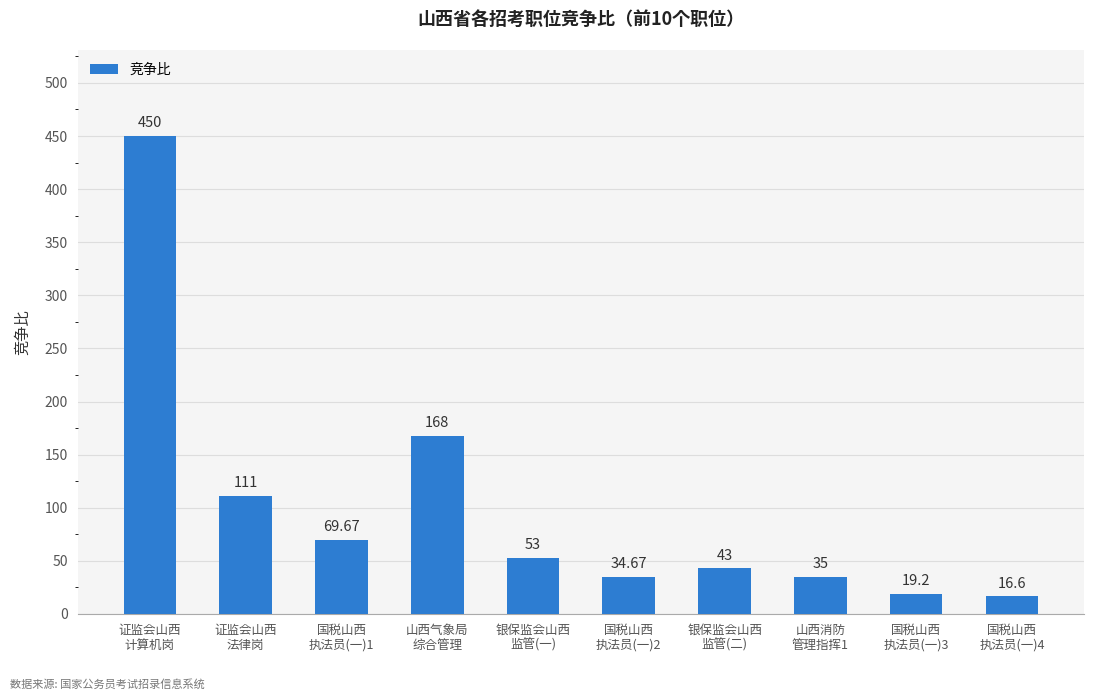

Are the bars grouped side by side (vs. stacked)?

No